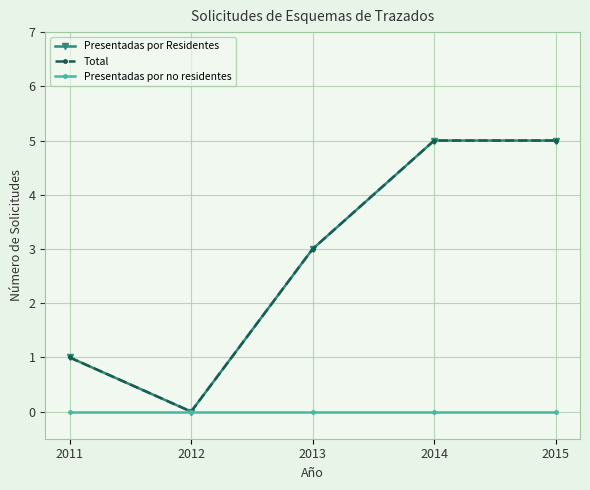

Which category has the highest value across all series?

2014